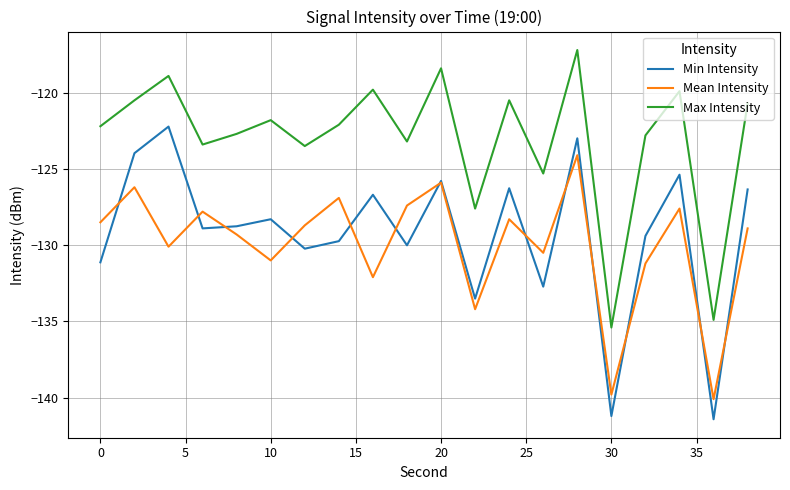

True or false: Min Intensity and Max Intensity intersect in this chart.

False